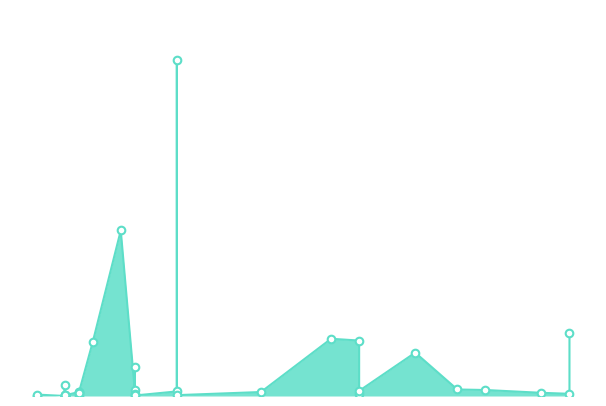

Approximately how many times larger is the value at 2021-11-03 compared to 2021-11-11?

0.4